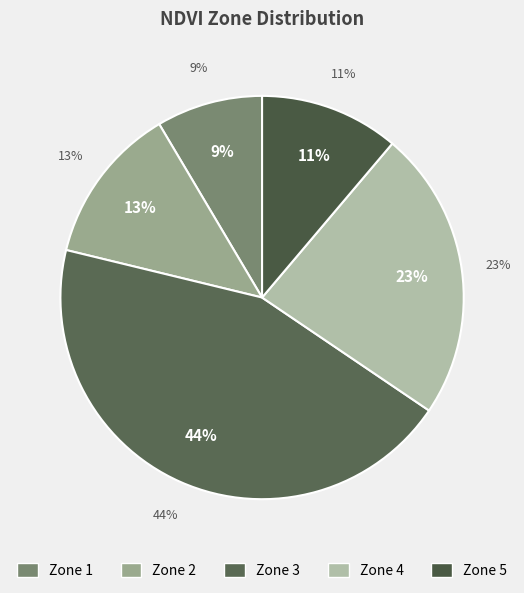

Between Zone 1 and Zone 5, which is larger?

Zone 5